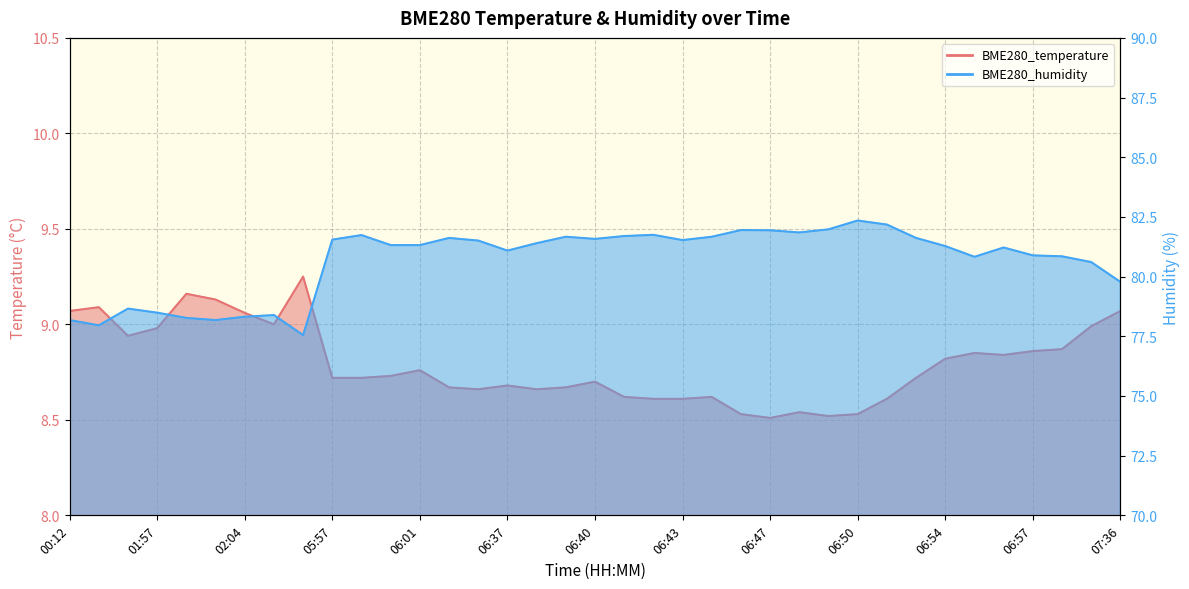

At which label is BME280_temperature closest to 8?

06:47